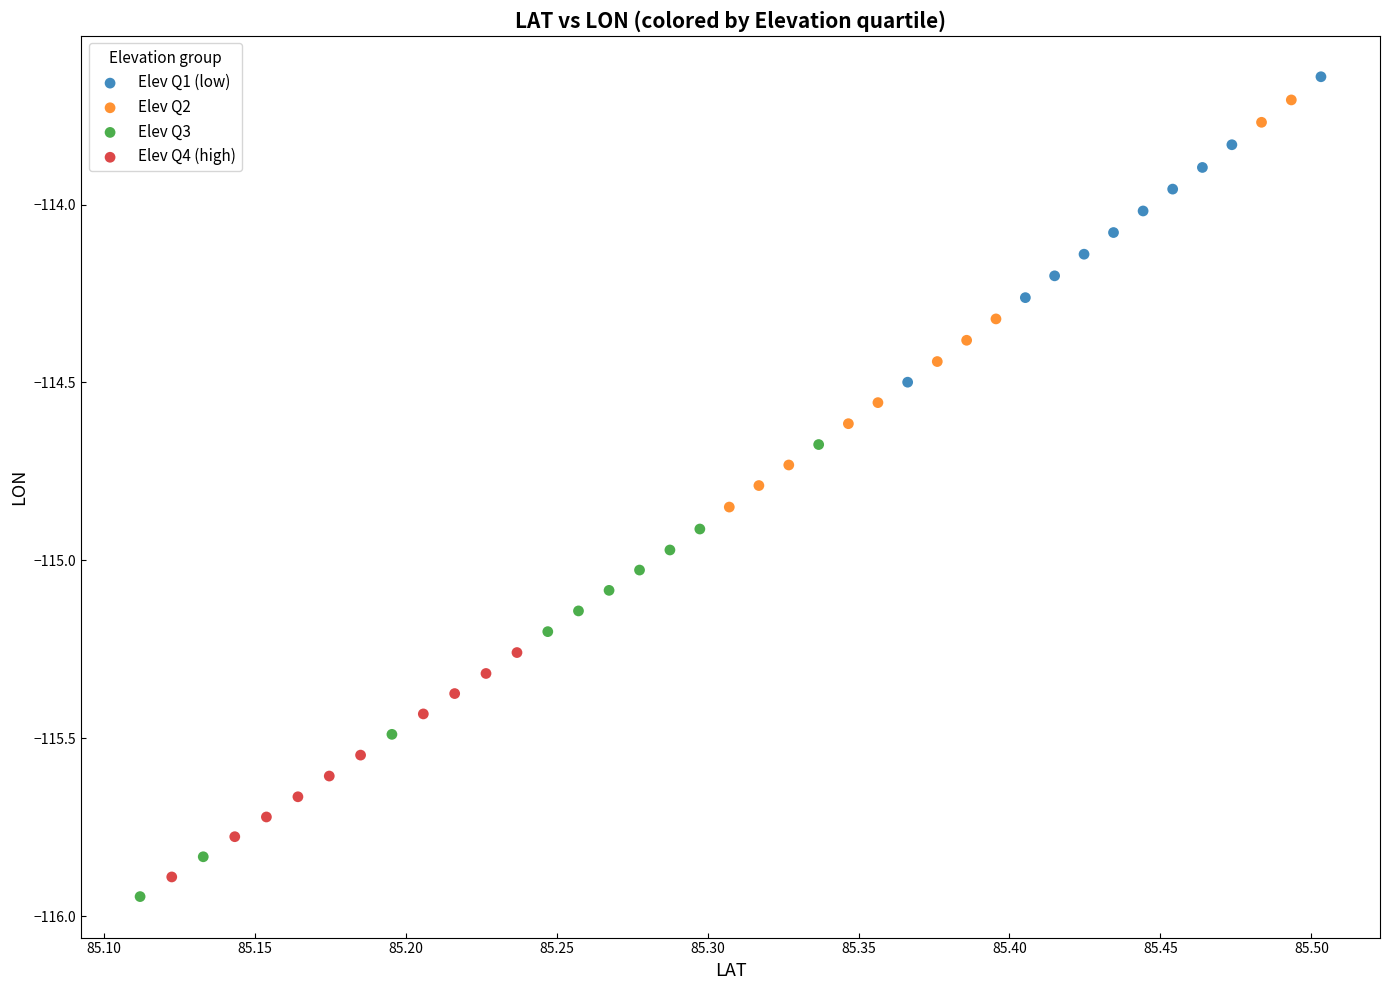

Which series has the largest Y range (max minus min)?

Elev Q3